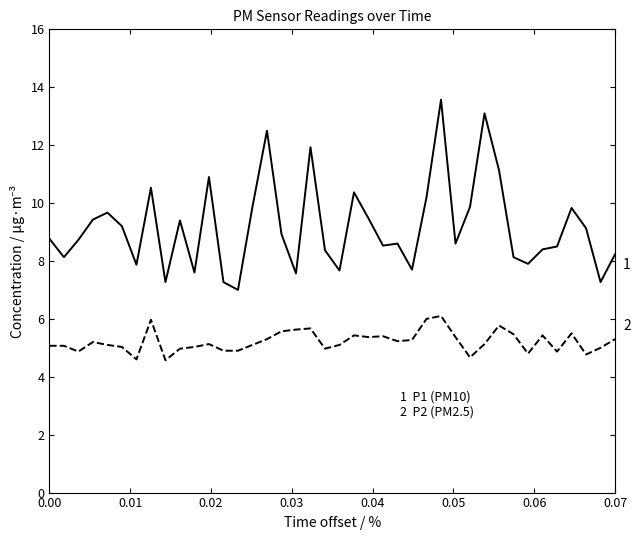

What is the smallest value displayed?

4.6